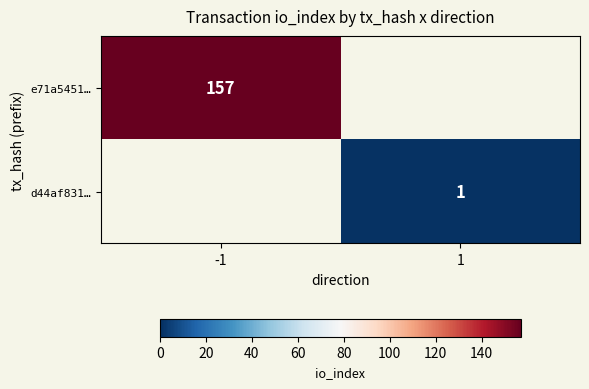

The d44af831… series shows 1 at 1. True or false?

True